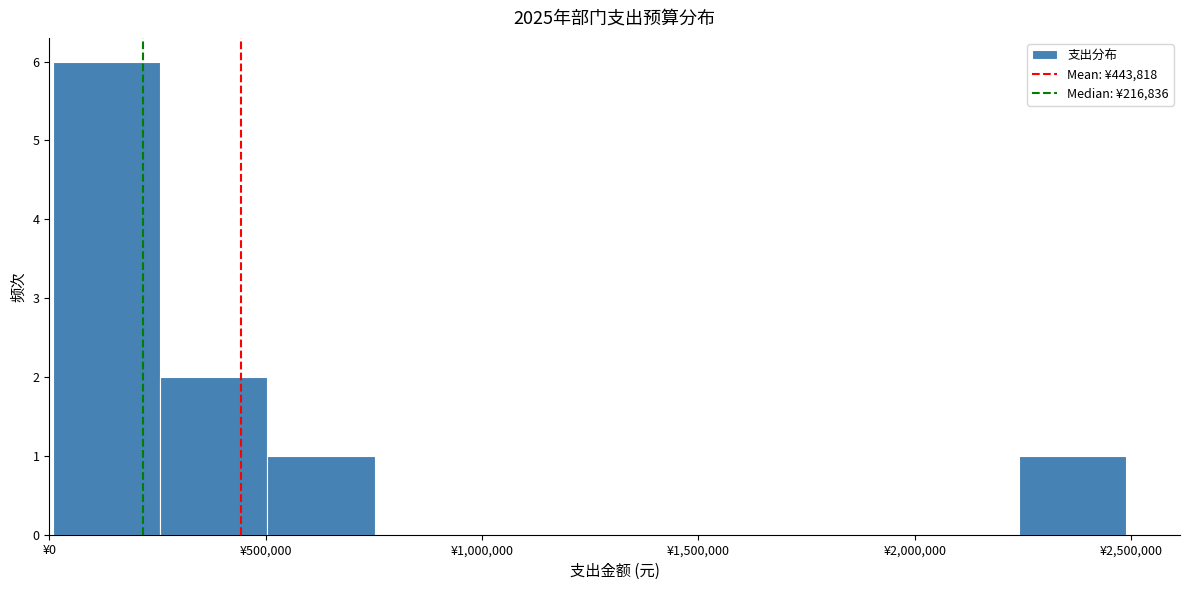

What is the height of the bar covering 500000 to 750000 on the x-axis? Neither the bar edges nor the heights are printed on the chart, so give them approximately, as read against the axes.

1